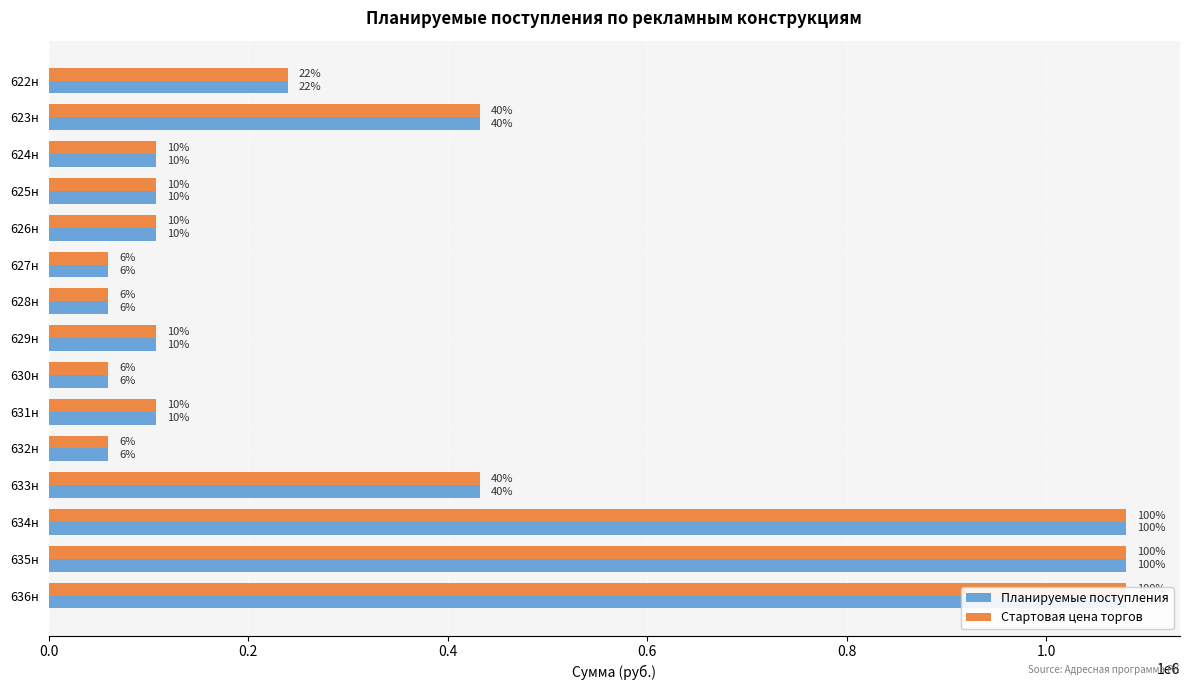

How many data points in Планируемые поступления are above 108000?

6